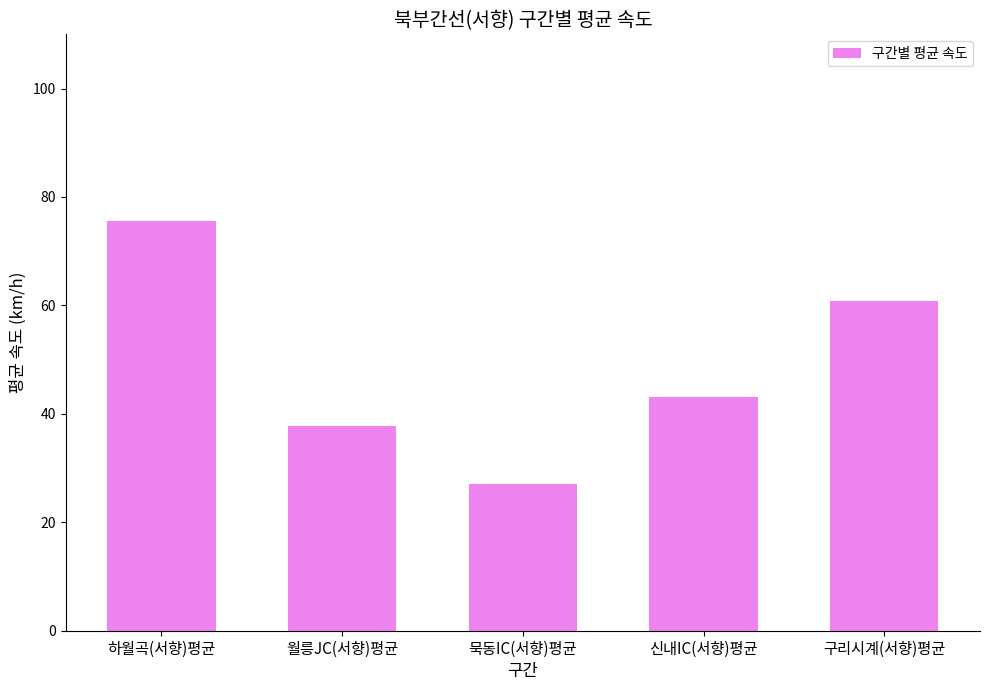

At which label is the value closest to 51?

신내IC(서향)평균